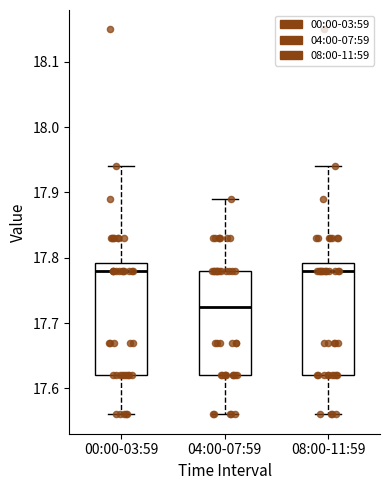

Where is the lower edge of the box for 04:00-07:59 on the y-axis? The values are not printed on the chart, so give them approximately, as read against the axis.

17.62